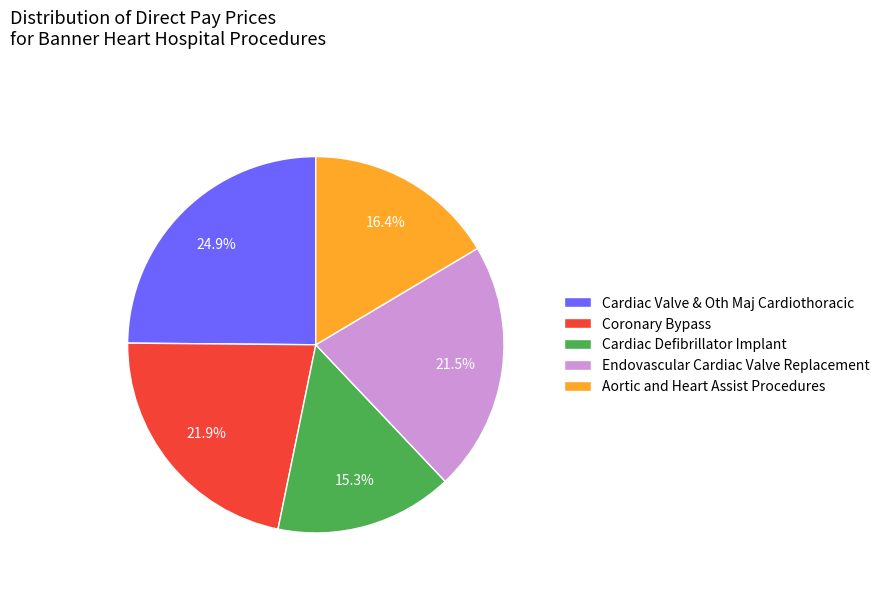

What percentage is the Cardiac Defibrillator Implant slice, to the nearest percent?

15%